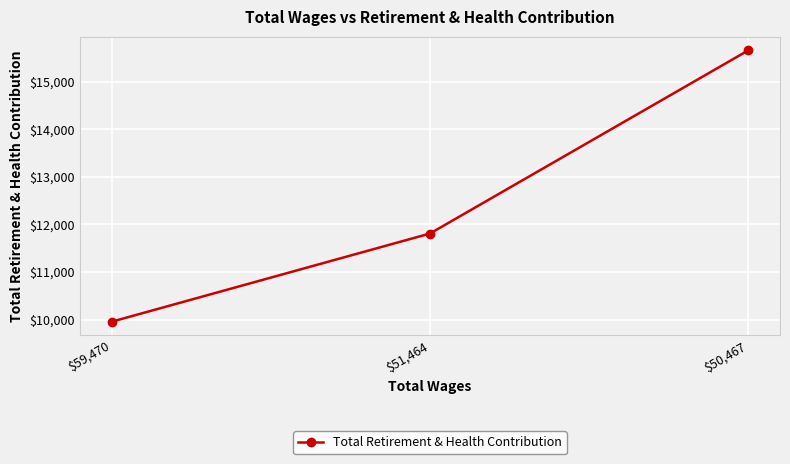

What is the difference between the values at $50,467 and $51,464?

3849